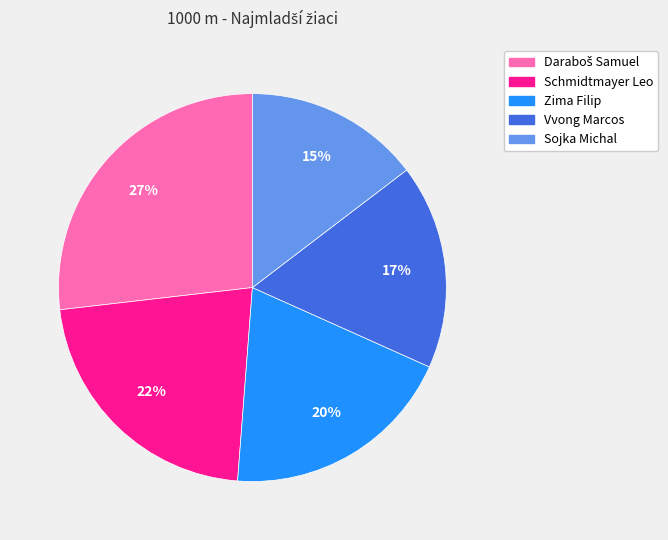

Which category has the smallest portion of the pie?

Sojka Michal